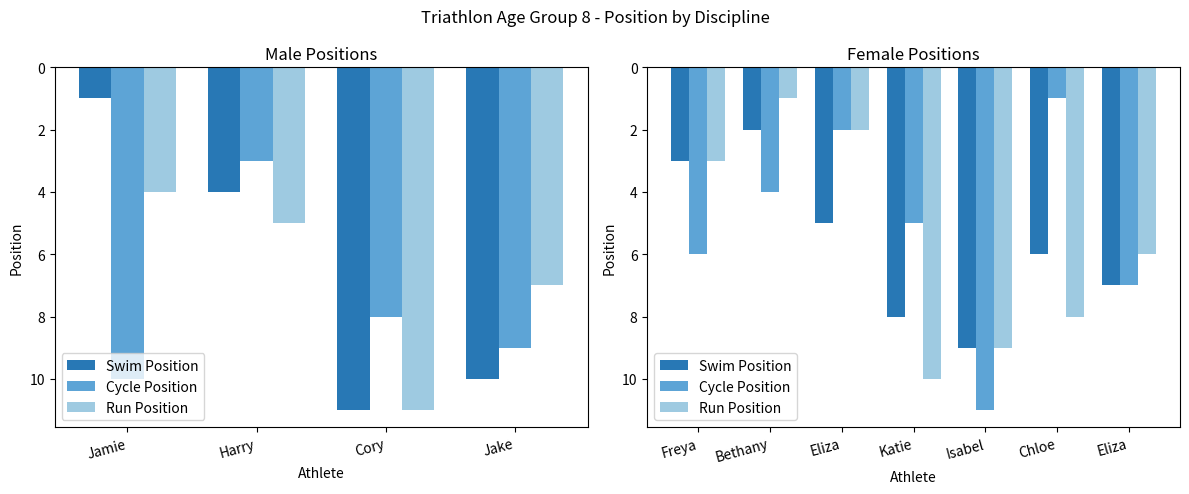

What is the spread (max minus min) of values at Eliza?

3